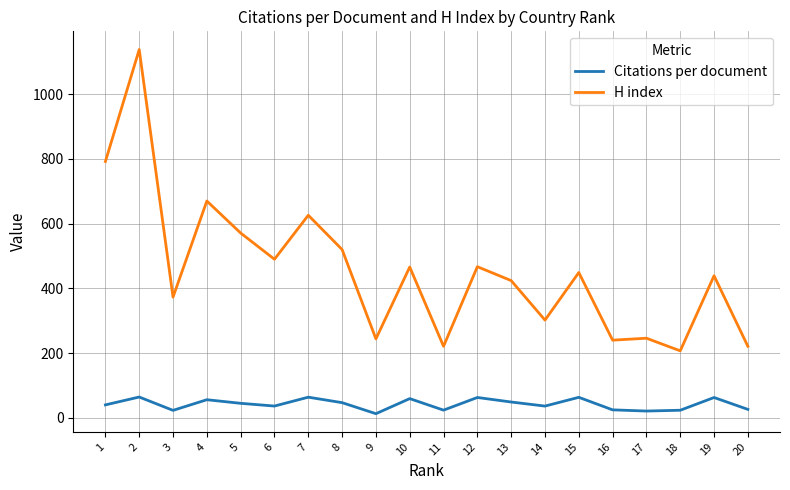

At which label is H index closest to 672?

4